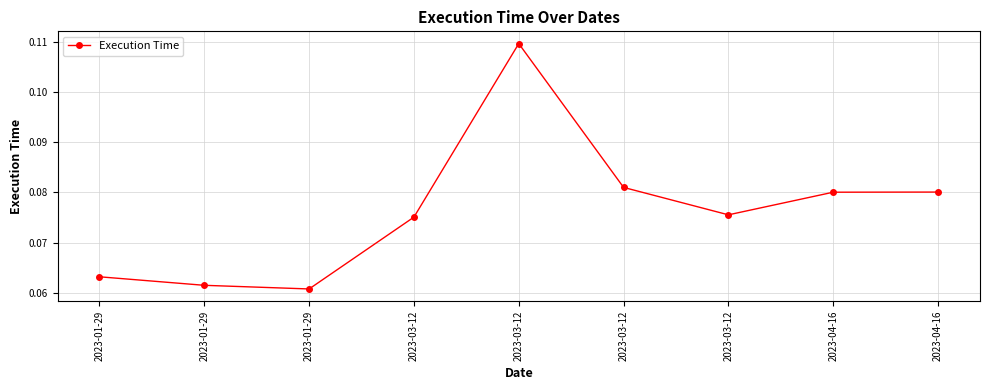

At which category does the data reach its first local valley?

2023-01-29